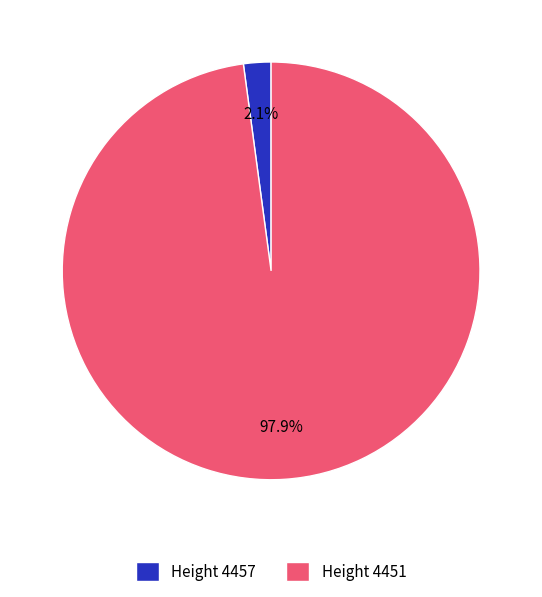

Rank the categories by value from highest to lowest.

Height 4451, Height 4457